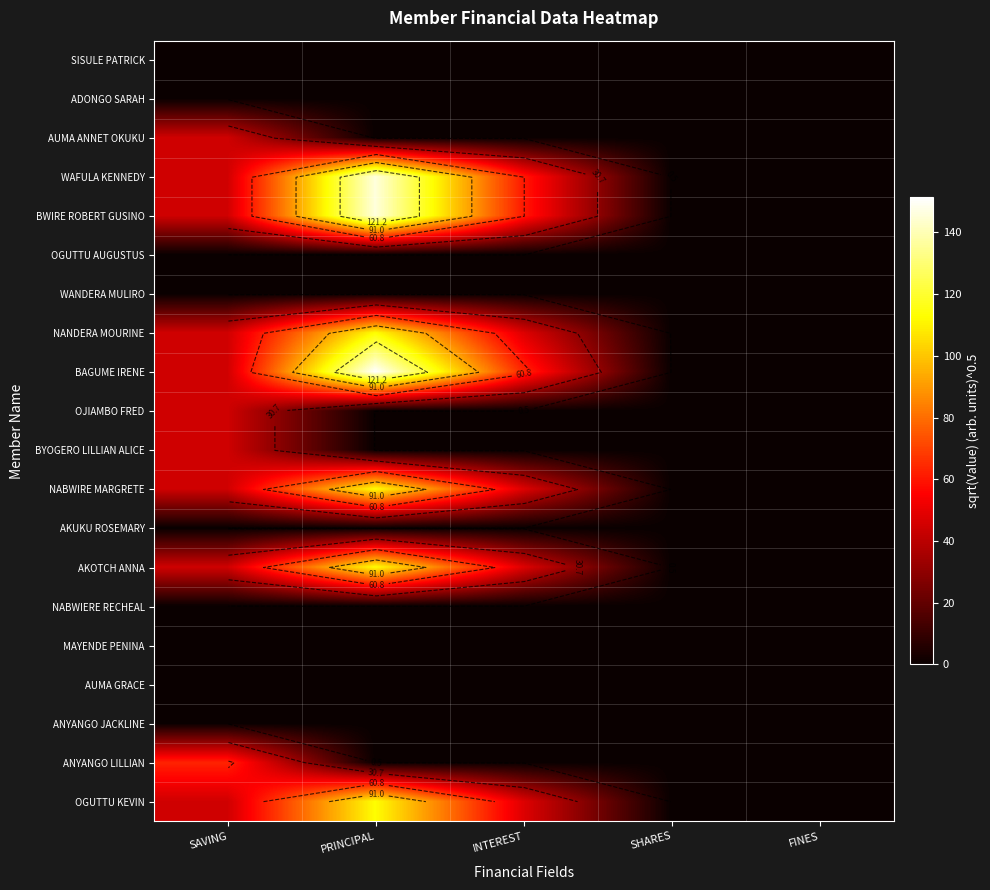

What is the total value across all series at PRINCIPAL?

894.0